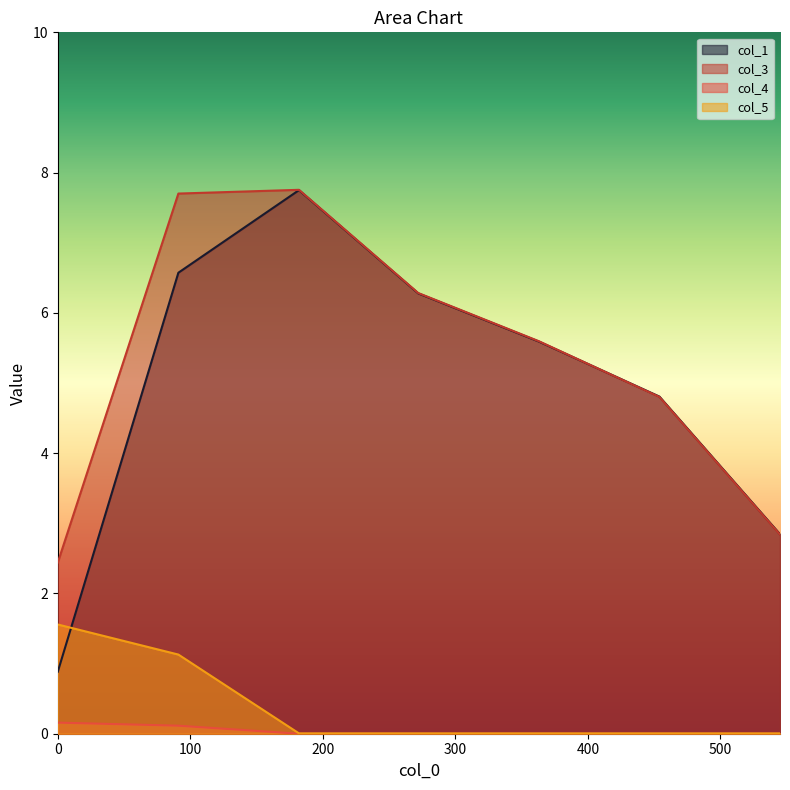

At how many categories does at least one series exceed 6?

3